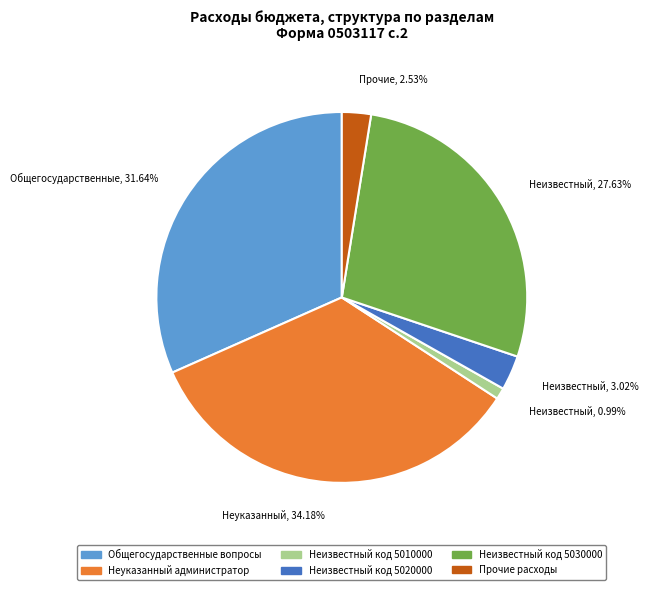

Count the number of slices in the pie.

6